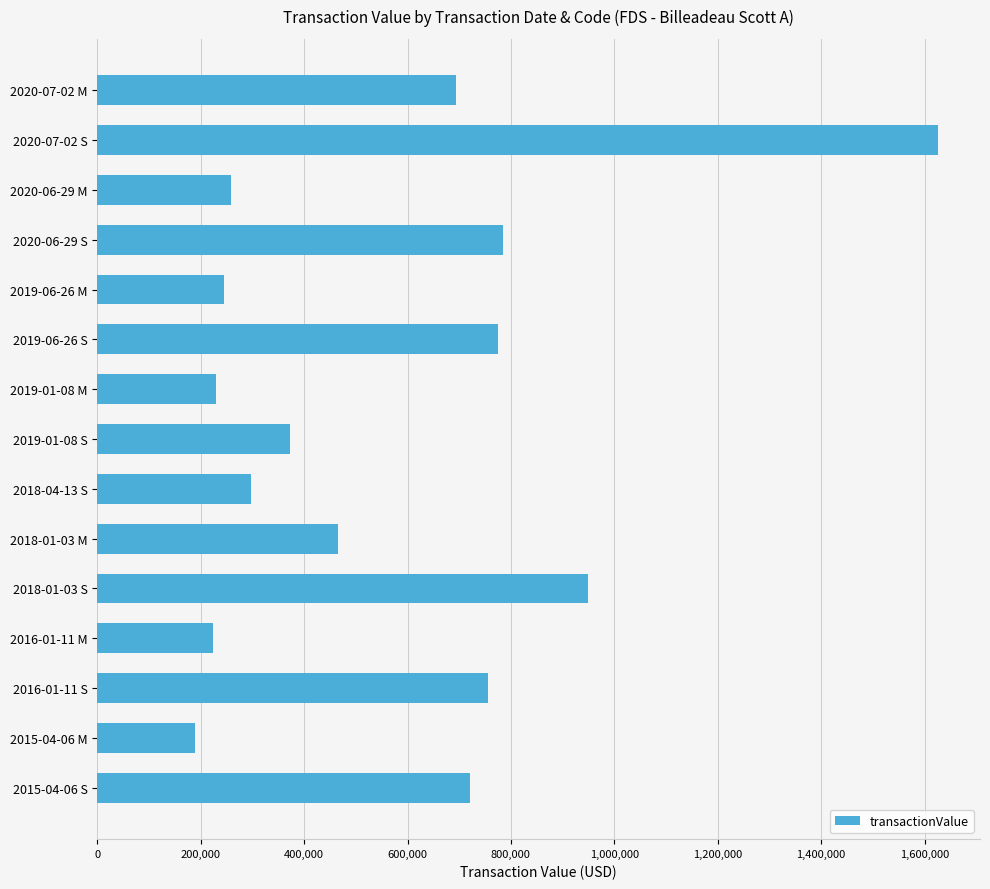

What is the smallest value displayed?

189405